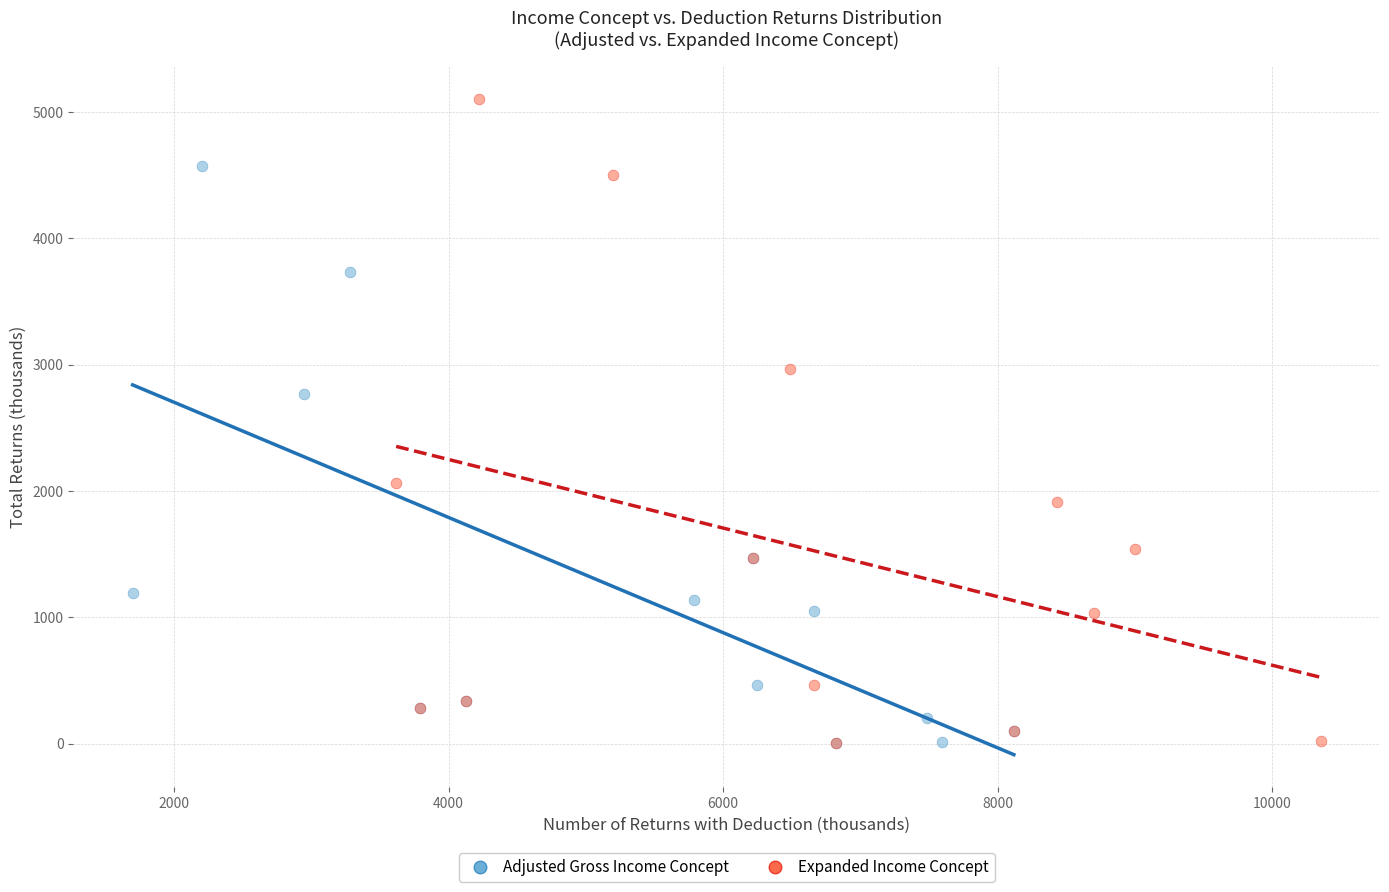

Which series has the widest spread of Y values?

Expanded Income Concept